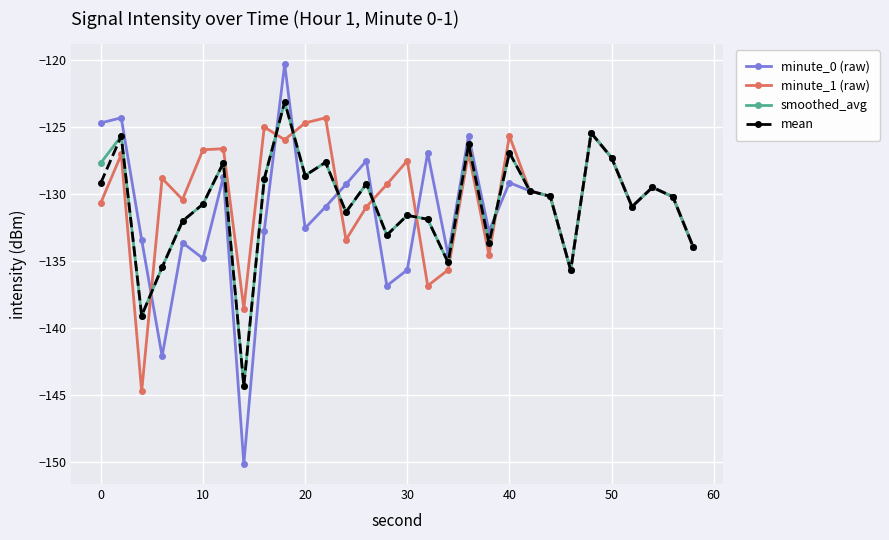

How many values in the mean series exceed -130?

14